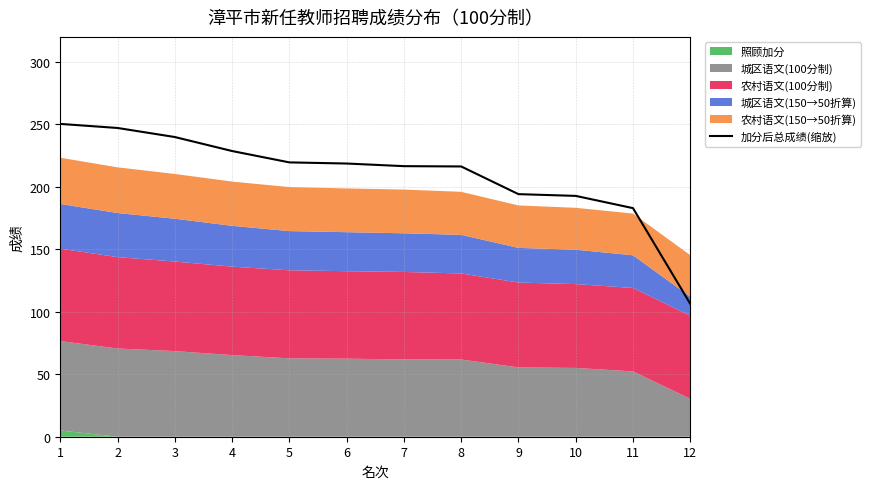

What is the value of the 7th point from the left?

216.5